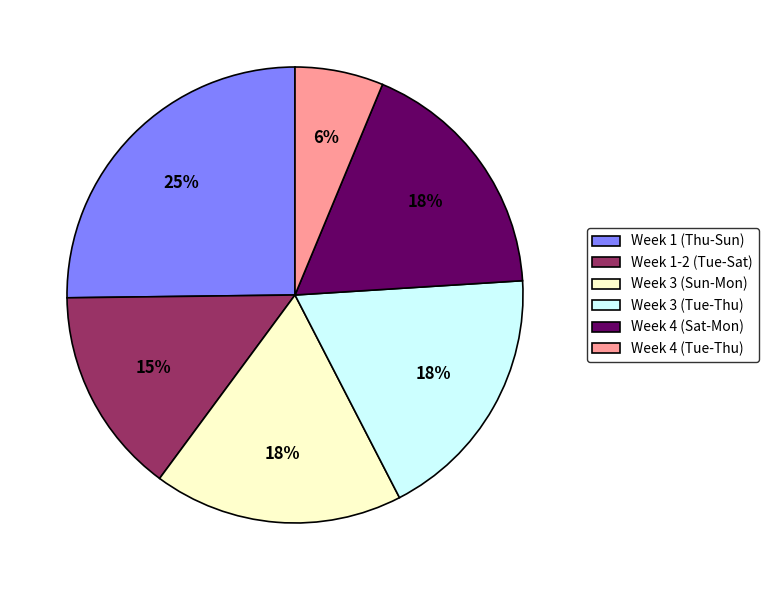

To the nearest percent, what is the combined percentage of Week 4 (Tue-Thu) and Week 4 (Sat-Mon)?

24%